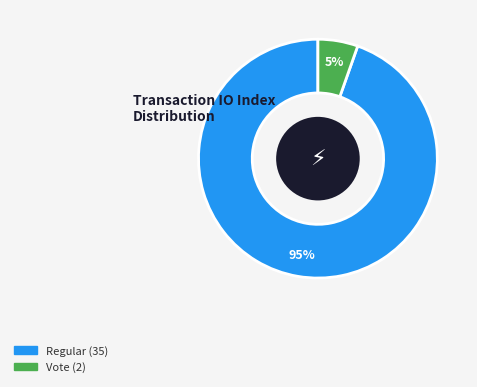

What is the largest slice in the pie chart?

Regular